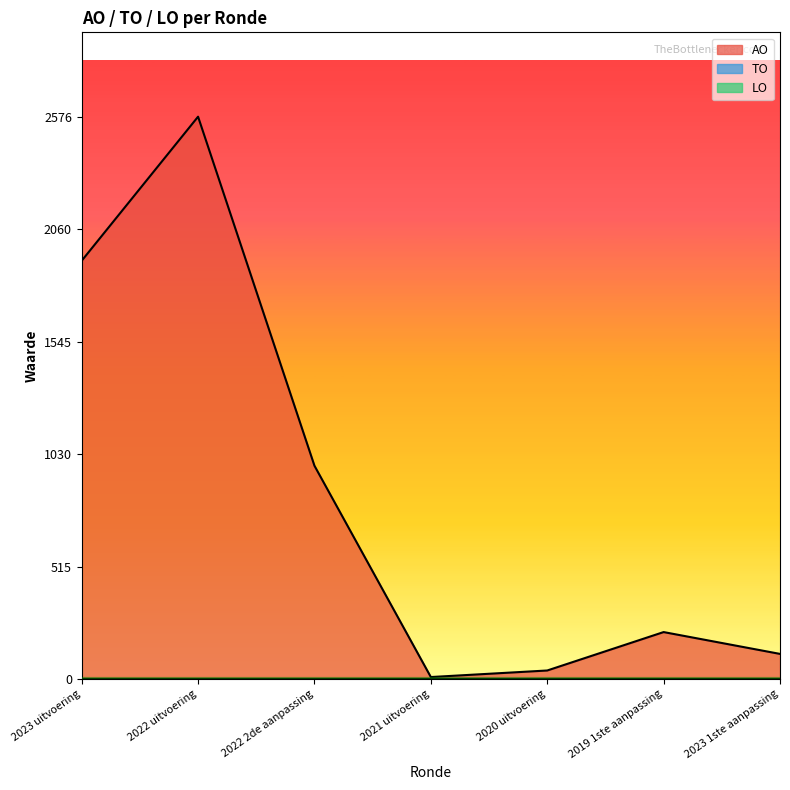

What is the label of the 6th point from the left?

2019 1ste aanpassing